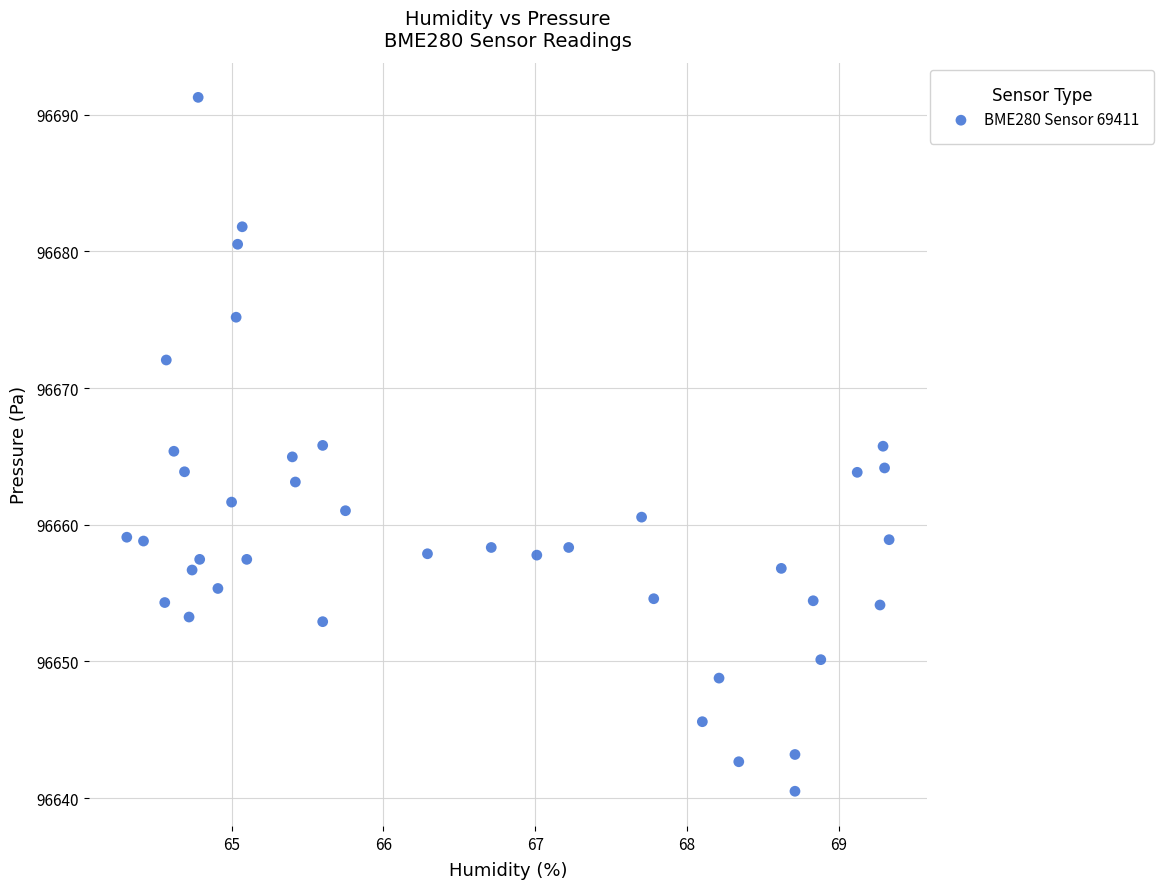

What is the range of X values (max minus min)?

5.0